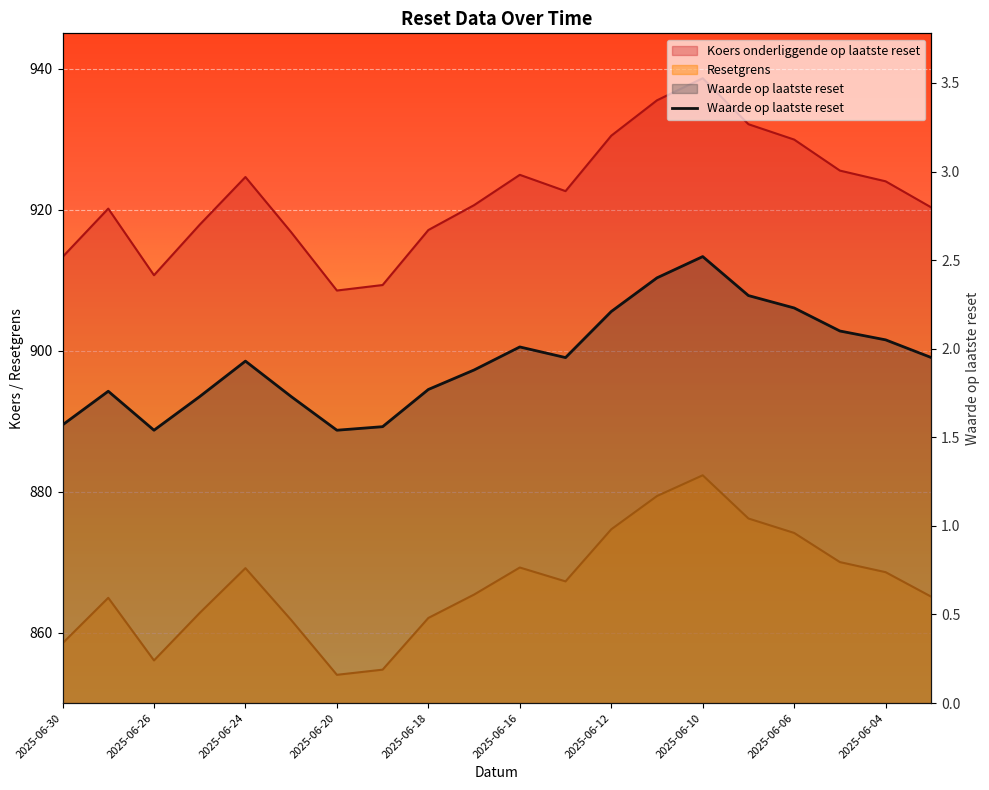

Is the value of Waarde op laatste reset at 2025-06-11 greater than the value of Koers onderliggende op laatste reset at 2025-06-17?

No